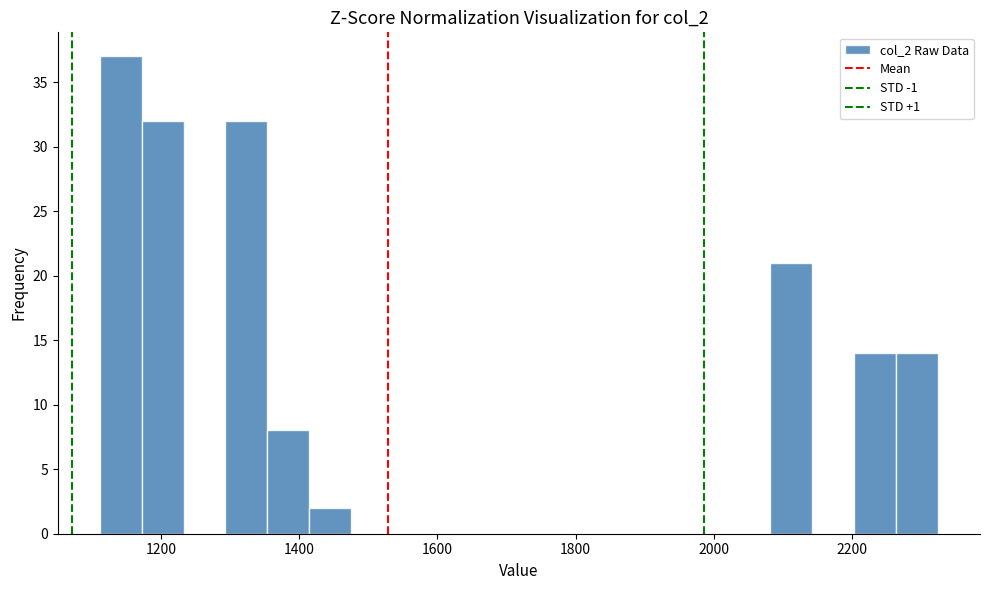

Read against the x-axis, roughly where is the centre of the tallest bar?

1140